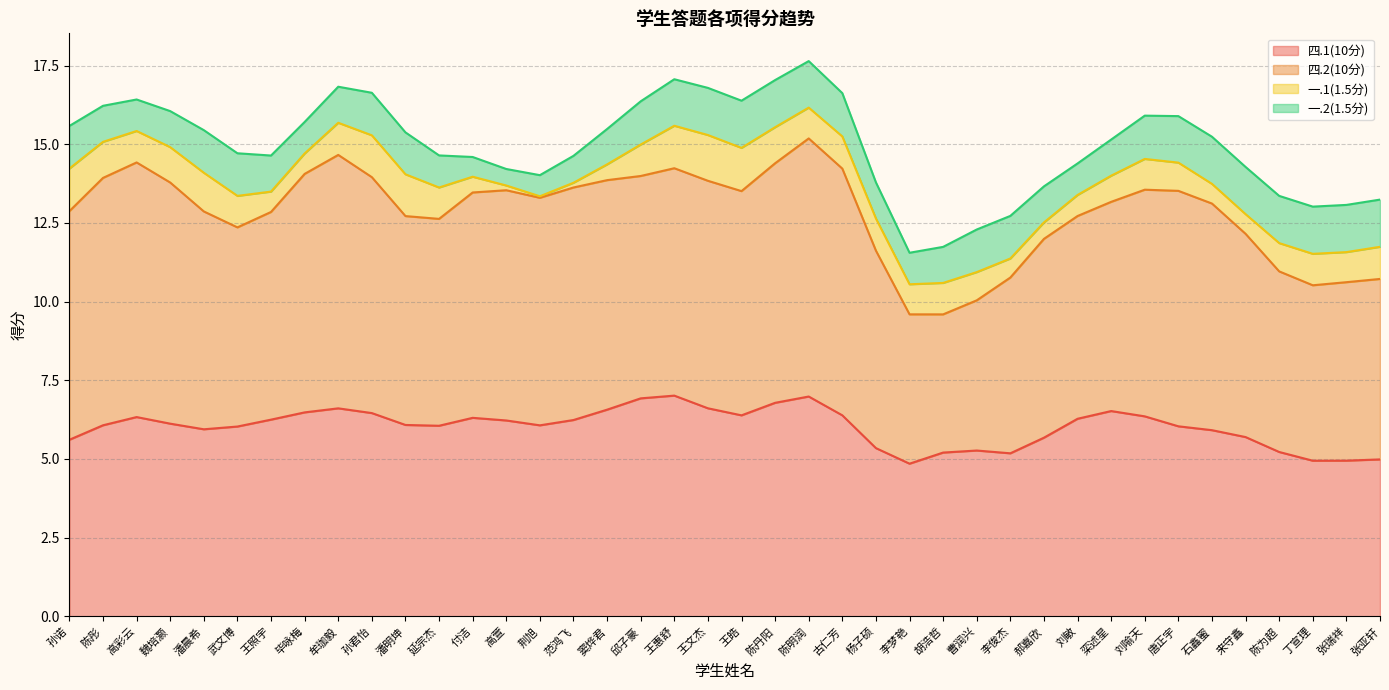

What is the total value across all series at 张亚轩?

13.2